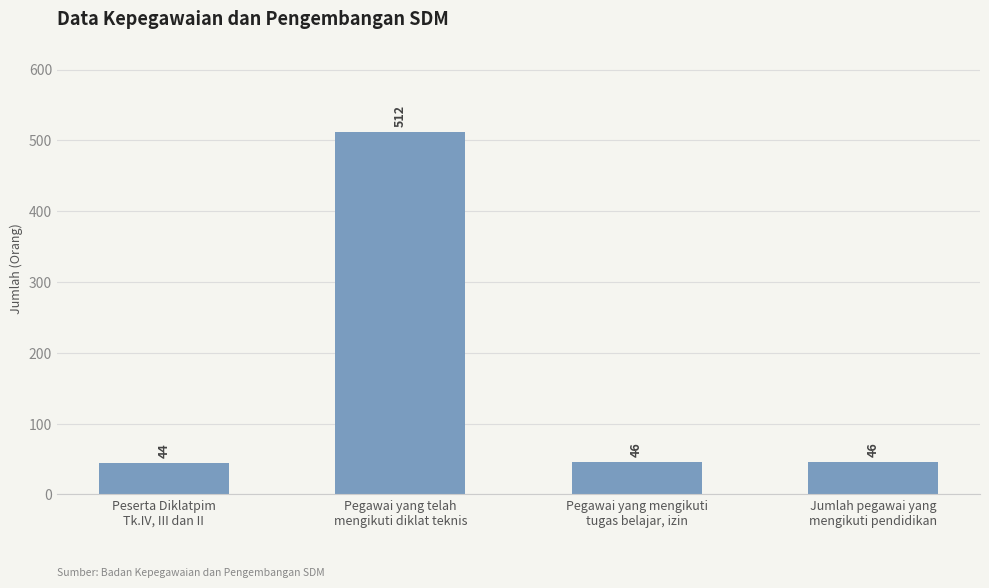

What is the label of the 4th bar from the left?

Jumlah pegawai yang
mengikuti pendidikan